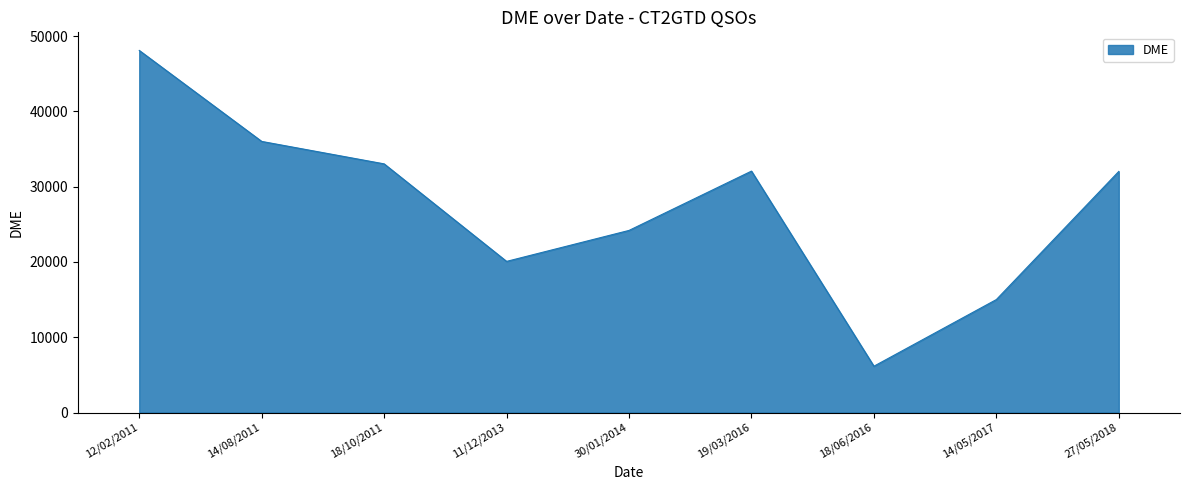

Is it true that the value at 30/01/2014 is 13266?

False